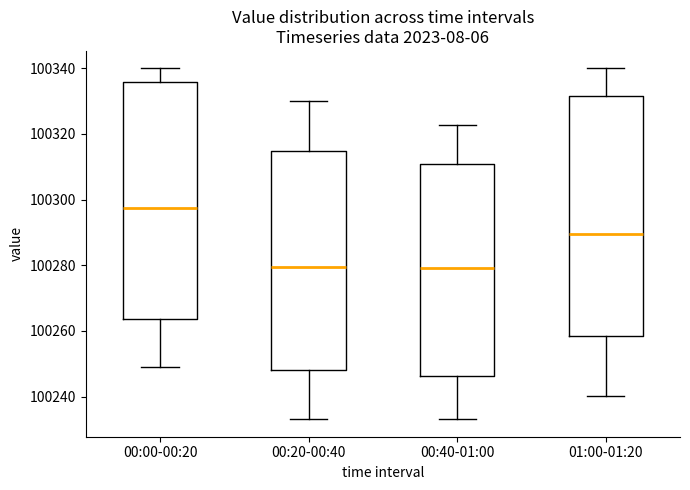

Where does the upper whisker of the box for 01:00-01:20 end on the y-axis? The values are not printed on the chart, so give them approximately, as read against the axis.

100340